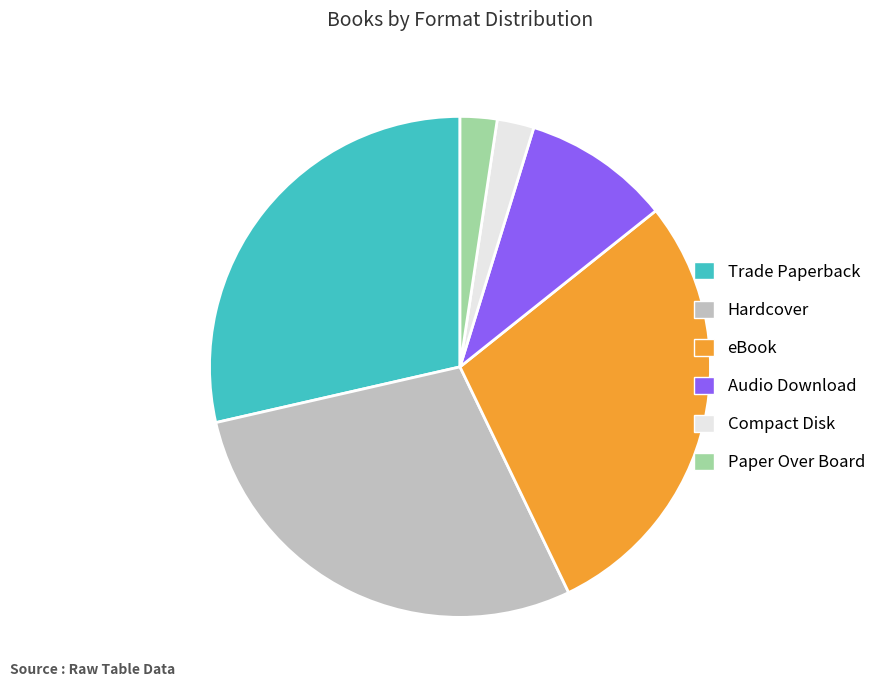

Is Hardcover the majority of the pie?

No